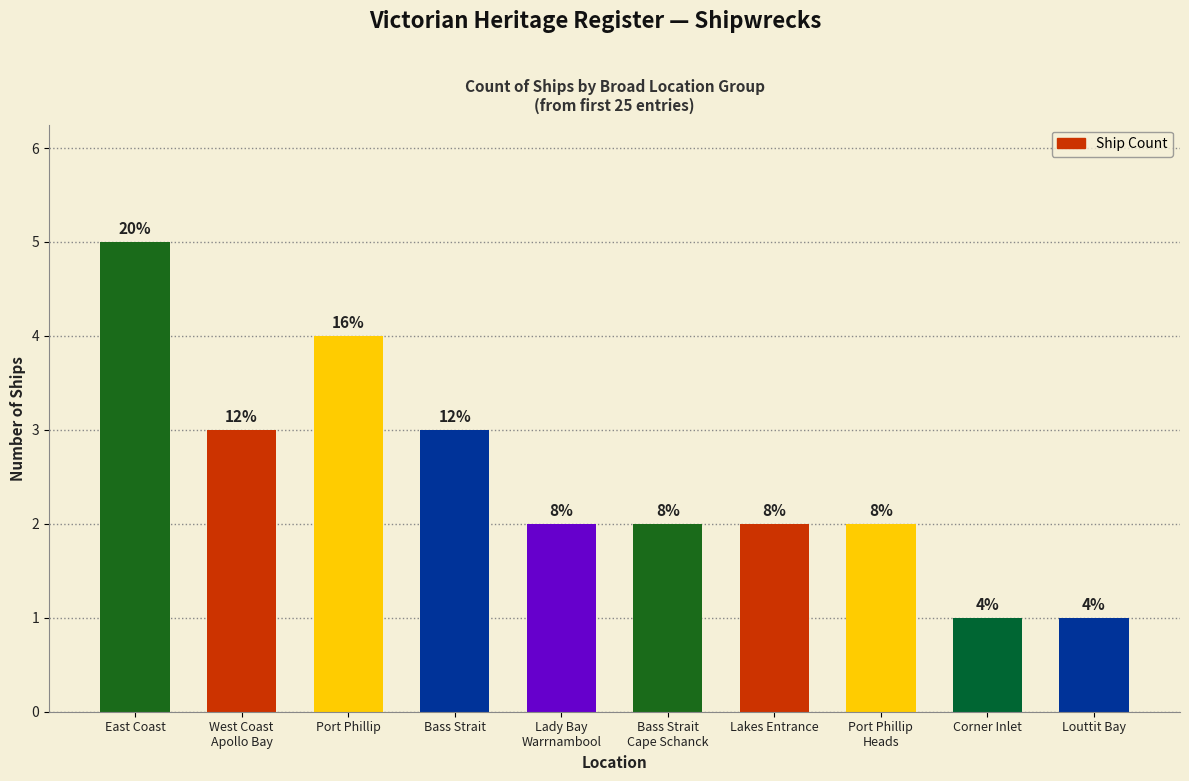

Rank the categories by value from highest to lowest.

East Coast, Port Phillip, West Coast
Apollo Bay, Bass Strait, Lady Bay
Warrnambool, Bass Strait
Cape Schanck, Lakes Entrance, Port Phillip
Heads, Corner Inlet, Louttit Bay